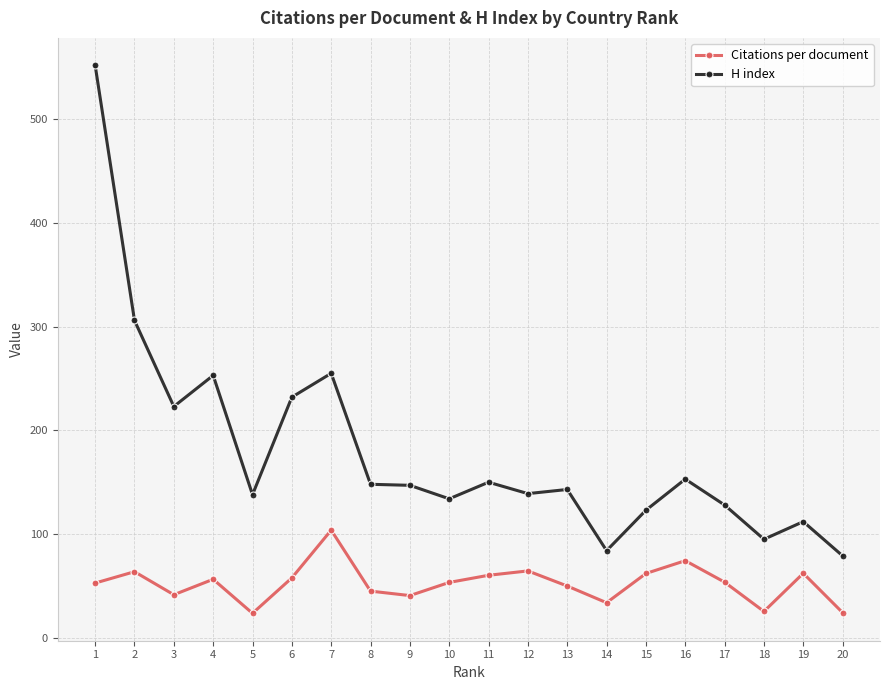

True or false: Citations per document and H index cross at least once.

False